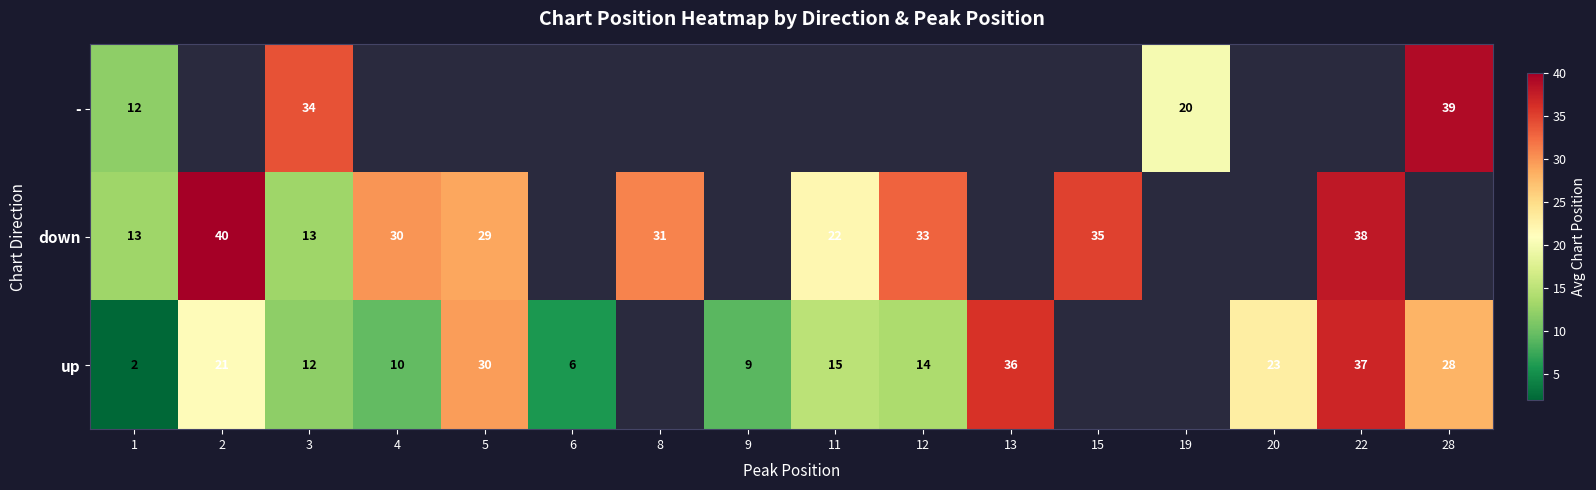

Is the value of up at 5 greater than the value of - at 28?

No